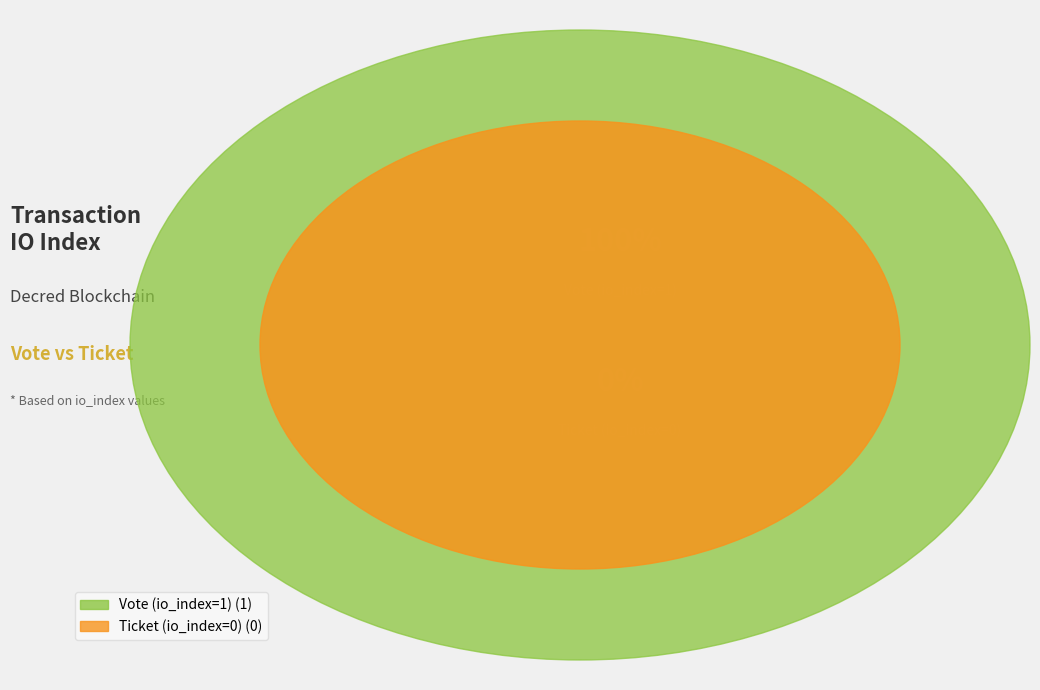

How many segments does this pie chart have?

2